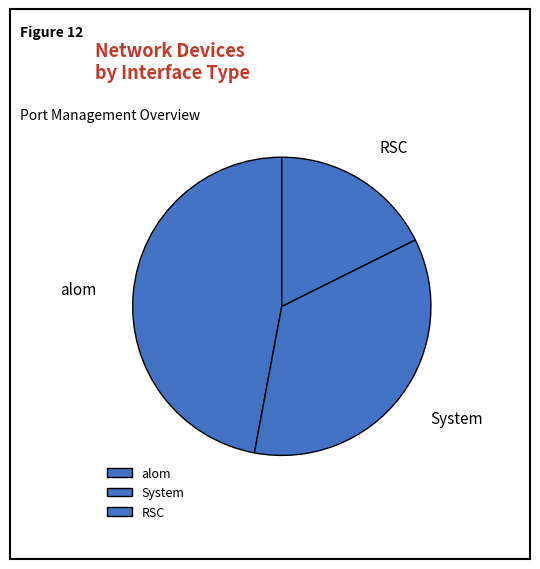

Which has a higher value, System or RSC?

System